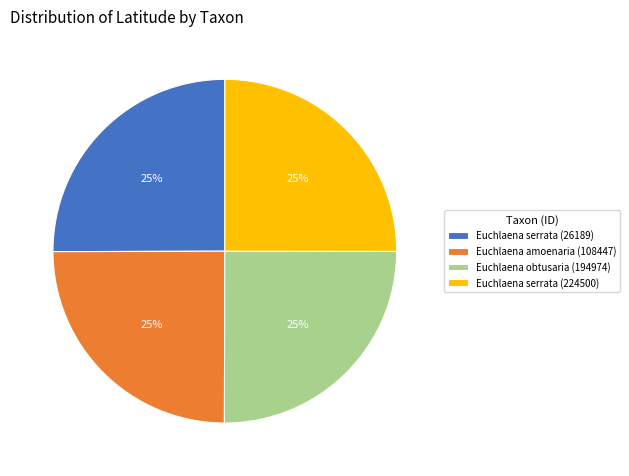

To the nearest percent, what is the combined percentage of Euchlaena obtusaria (194974) and Euchlaena serrata (26189)?

50%